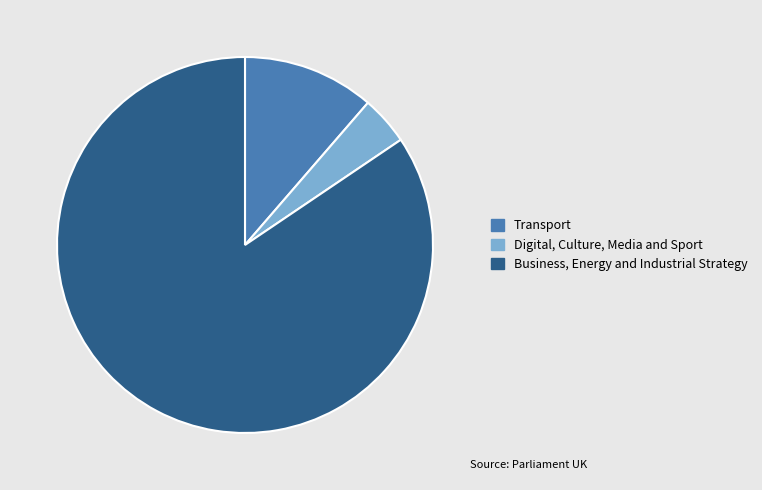

Is the sum of Transport and Digital, Culture, Media and Sport greater than half?

No